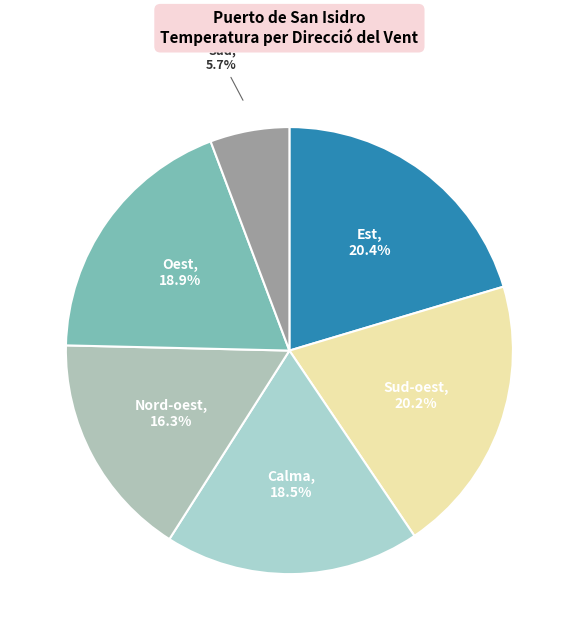

How many segments does this pie chart have?

6